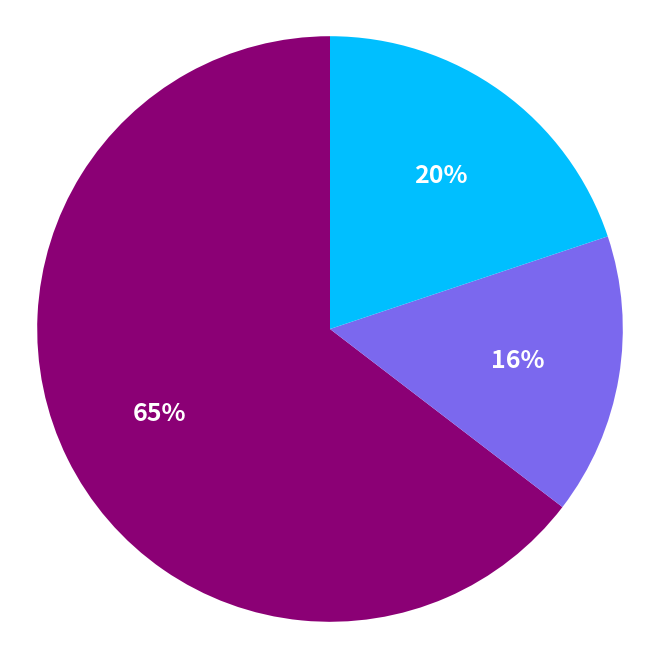

Does any single category account for the majority?

Yes